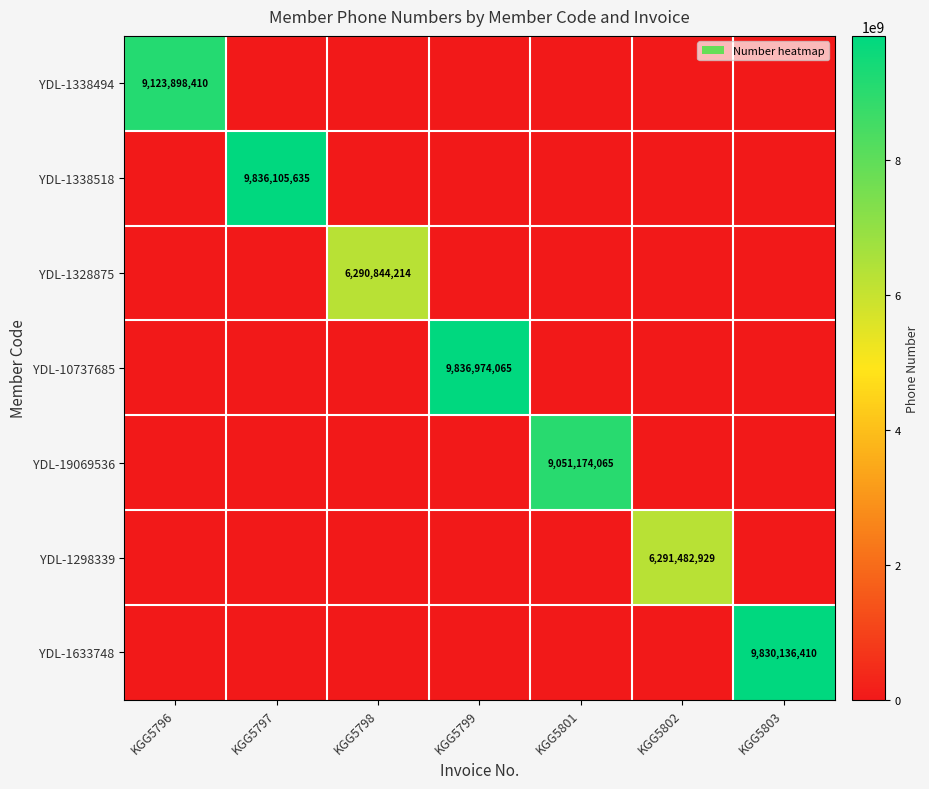

The value of YDL-19069536 at KGG5801 is 15853690779. True or false?

False